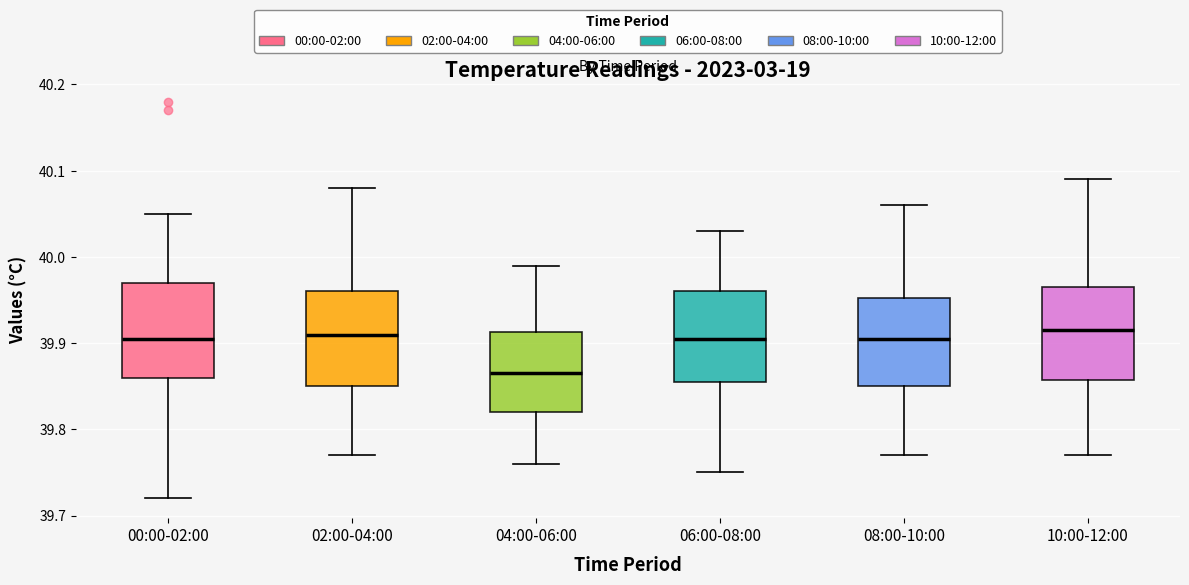

Which box's median line is the lowest?

04:00-06:00